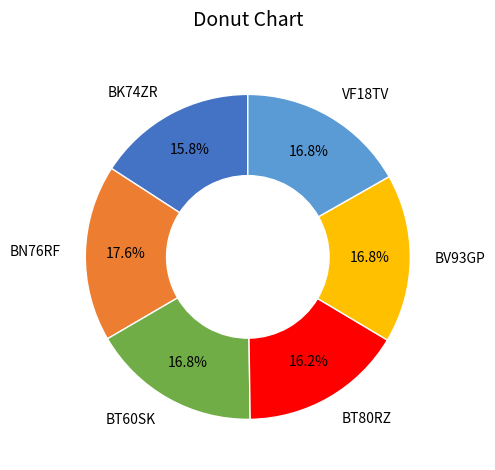

What is the ratio of the value at BK74ZR to the value at VF18TV?

0.9